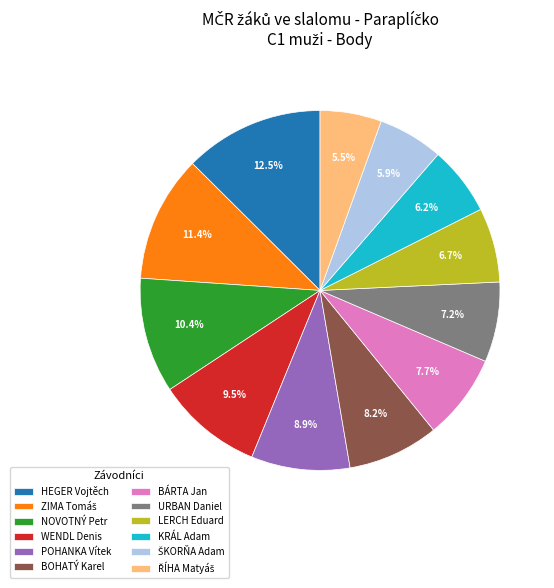

What is the total percentage of HEGER Vojtěch and LERCH Eduard?

19.2%